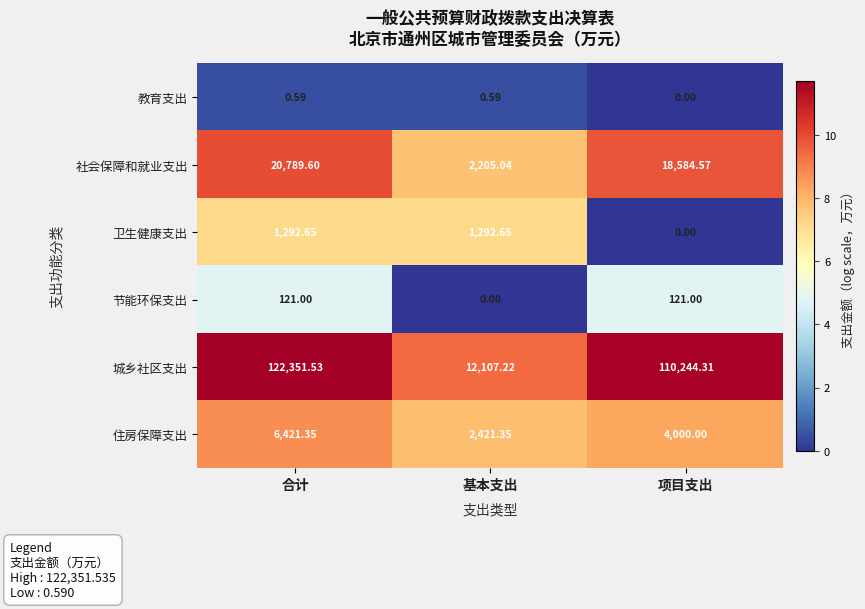

At 基本支出, list the series in order from largest to smallest.

城乡社区支出, 住房保障支出, 社会保障和就业支出, 卫生健康支出, 教育支出, 节能环保支出